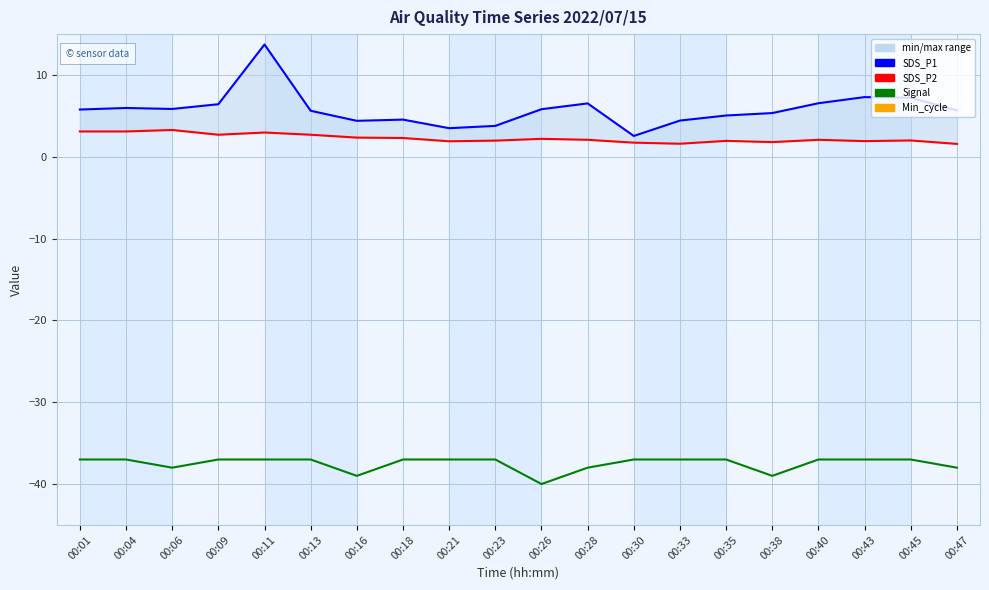

Reading right to left, list all the values displayed in this chart.

SDS_P1: 00:47=5.7	00:45=7.2	00:43=7.3	00:40=6.5	00:38=5.3	00:35=5.0	00:33=4.4	00:30=2.5	00:28=6.5	00:26=5.8	00:23=3.8	00:21=3.5	00:18=4.5	00:16=4.4	00:13=5.6	00:11=13.7	00:09=6.4	00:06=5.8	00:04=6.0	00:01=5.8
SDS_P2: 00:47=1.6	00:45=2.0	00:43=1.9	00:40=2.1	00:38=1.8	00:35=1.9	00:33=1.6	00:30=1.7	00:28=2.1	00:26=2.2	00:23=2.0	00:21=1.9	00:18=2.3	00:16=2.4	00:13=2.7	00:11=3.0	00:09=2.7	00:06=3.3	00:04=3.1	00:01=3.1
Signal: 00:47=-38.0	00:45=-37.0	00:43=-37.0	00:40=-37.0	00:38=-39.0	00:35=-37.0	00:33=-37.0	00:30=-37.0	00:28=-38.0	00:26=-40.0	00:23=-37.0	00:21=-37.0	00:18=-37.0	00:16=-39.0	00:13=-37.0	00:11=-37.0	00:09=-37.0	00:06=-38.0	00:04=-37.0	00:01=-37.0
Min_cycle: 00:47=28.0	00:45=28.0	00:43=28.0	00:40=28.0	00:38=28.0	00:35=28.0	00:33=28.0	00:30=28.0	00:28=28.0	00:26=28.0	00:23=28.0	00:21=28.0	00:18=28.0	00:16=28.0	00:13=28.0	00:11=28.0	00:09=28.0	00:06=28.0	00:04=28.0	00:01=28.0